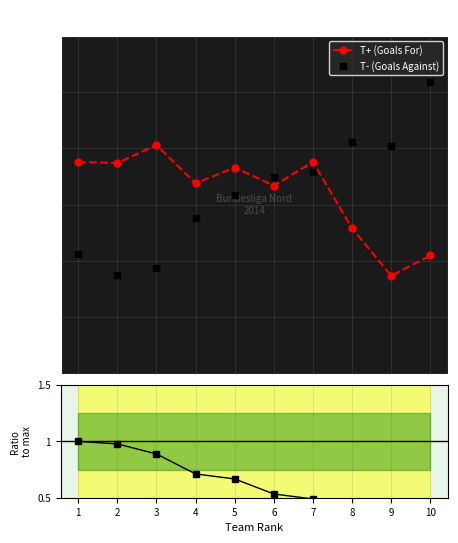

What is the value of the T- (Goals Against) point at the 1st from the left?

106